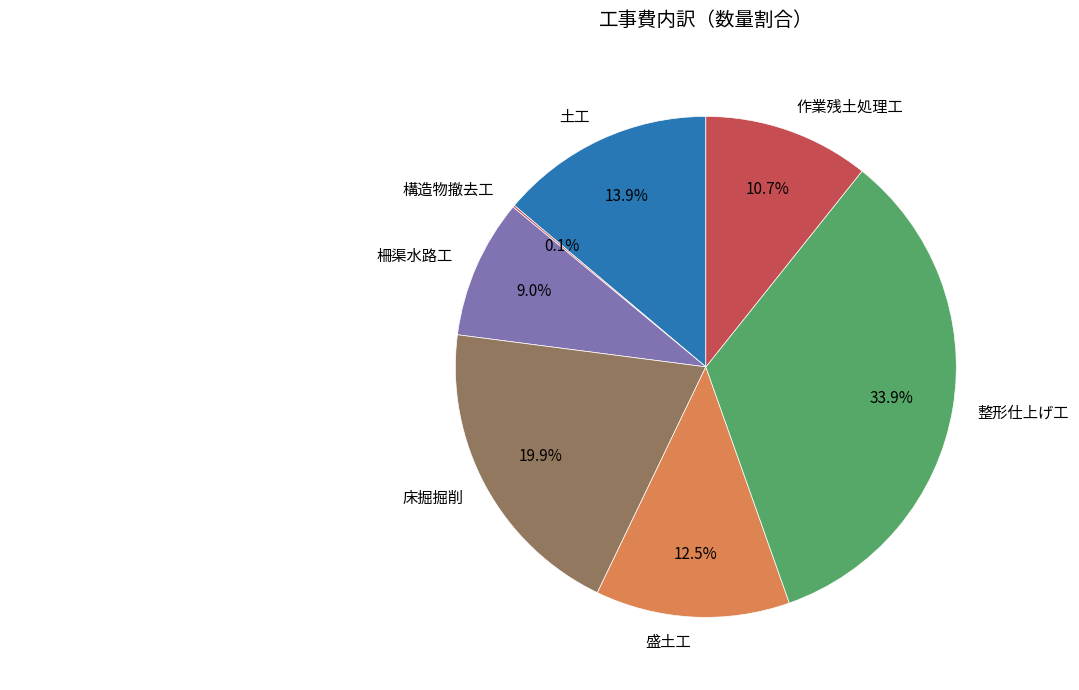

Which has a higher value, 作業残土処理工 or 柵渠水路工?

作業残土処理工